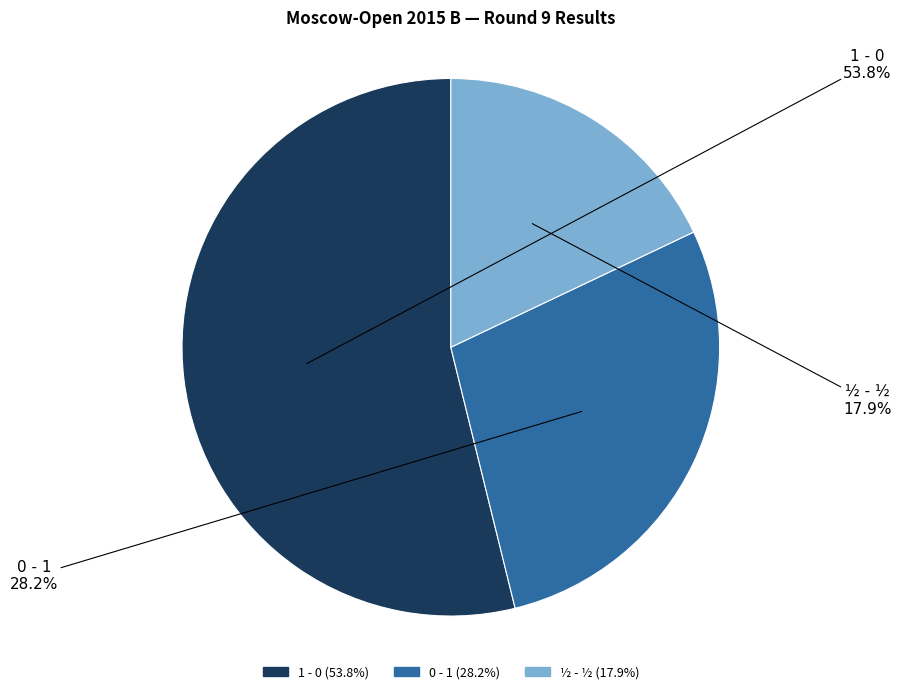

Does 0 - 1 account for over 50% of the chart?

No